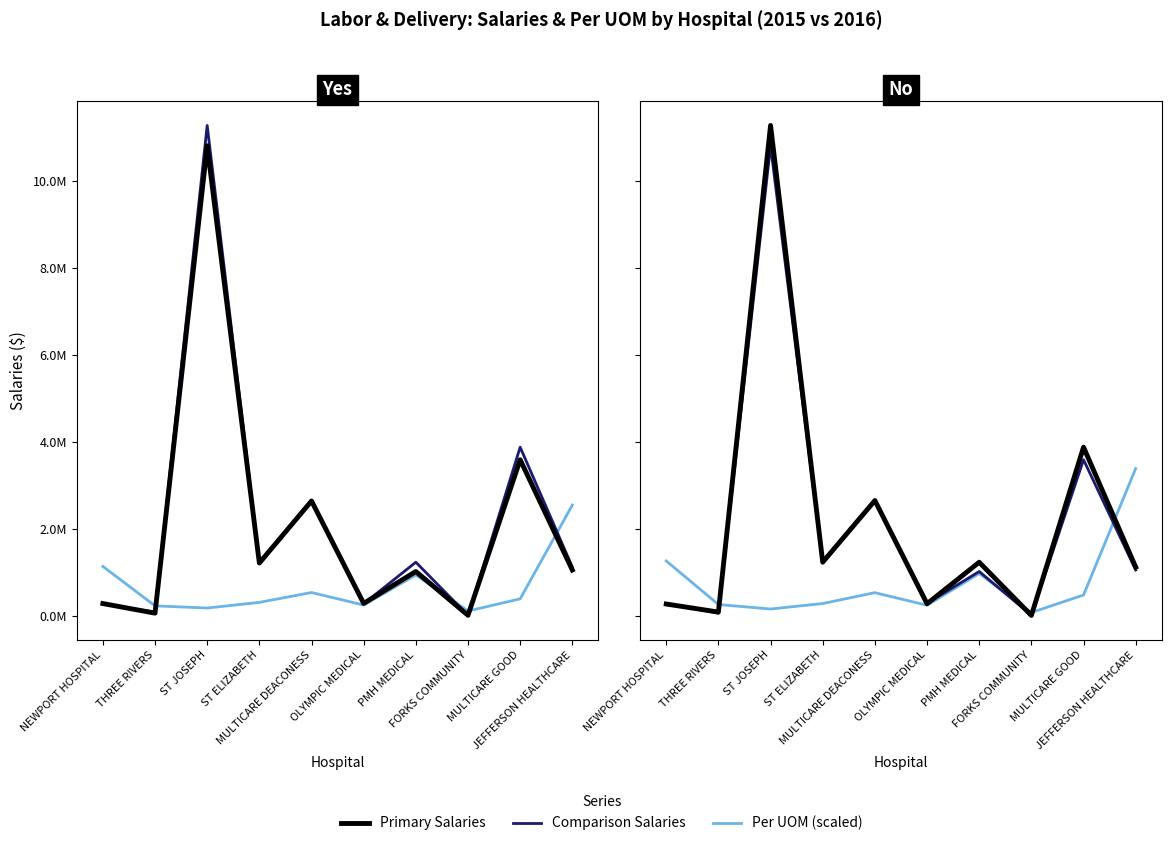

At how many categories does at least one series exceed 3228499?

3